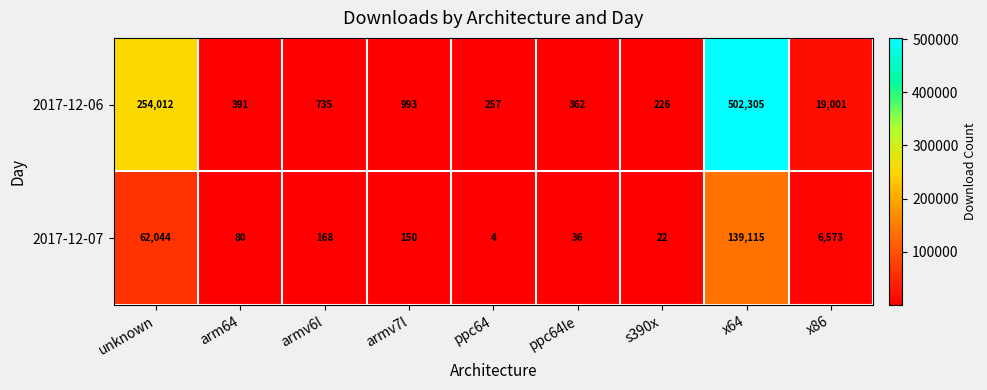

At which category does the chart reach its peak across all series?

x64